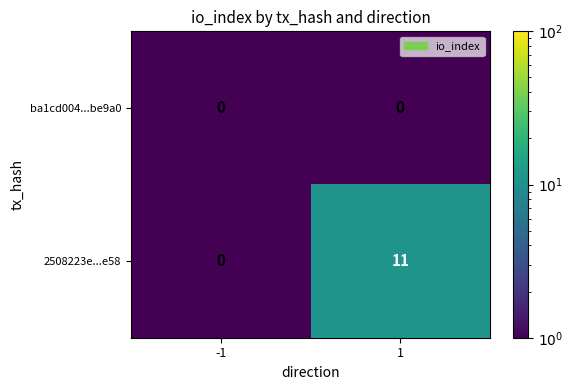

What is the total value across all series at 1?

11